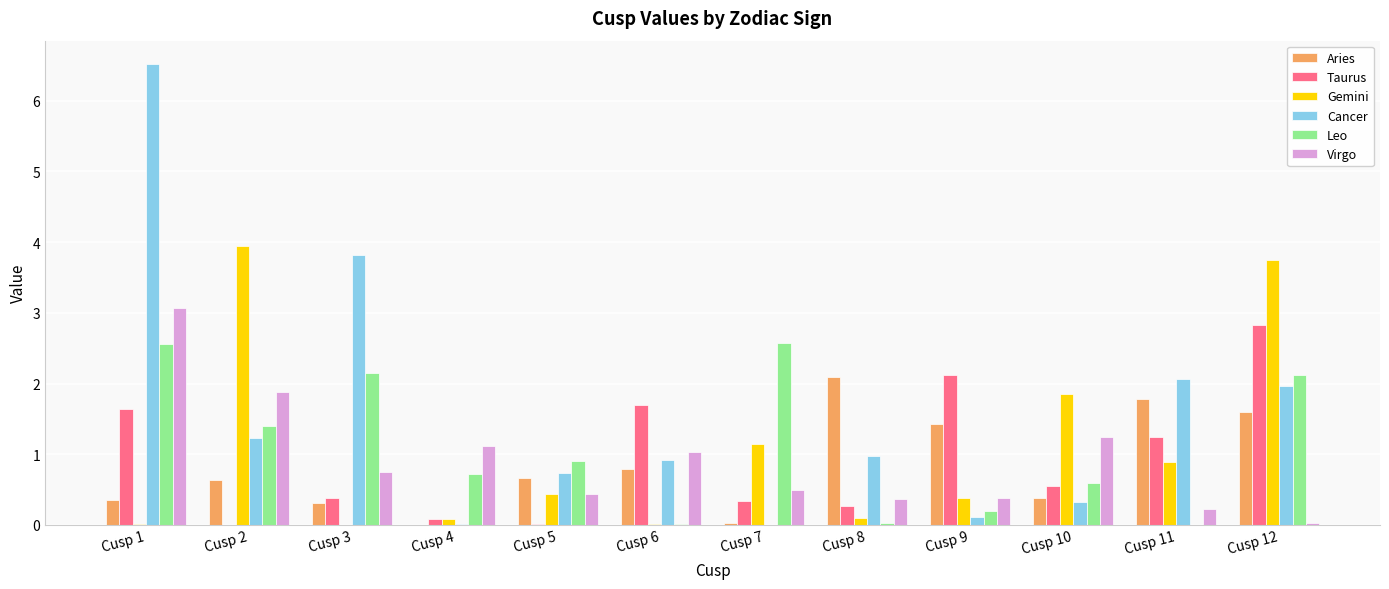

Count the number of data series in this chart.

6